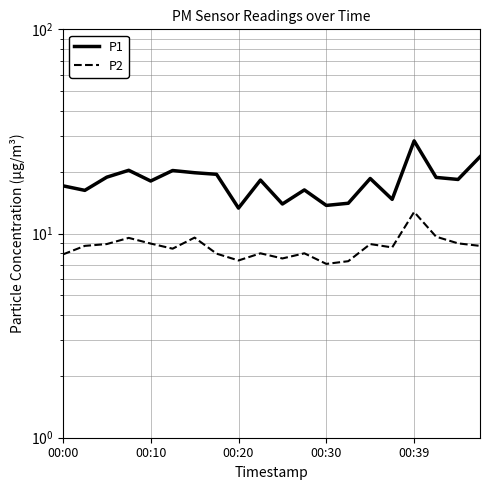

How many values in the P1 series exceed 18?

12